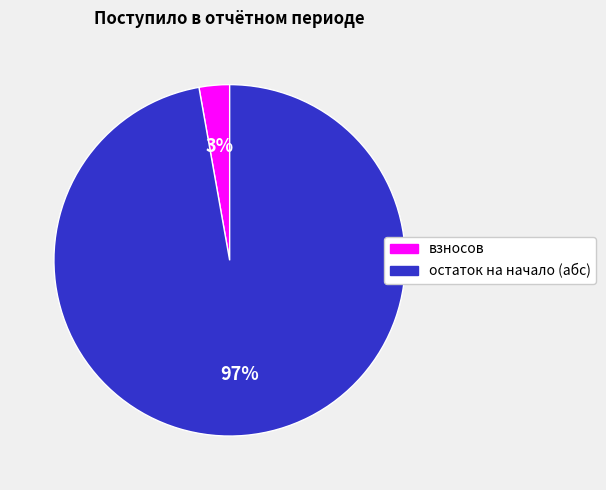

To the nearest percent, what is the average slice percentage?

50%